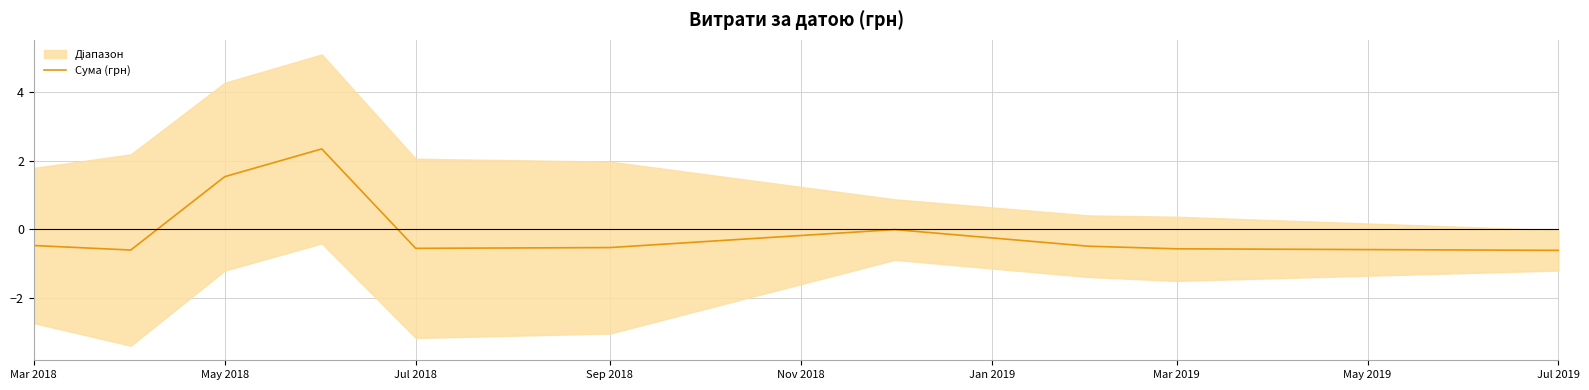

What is the highest value of the Сума (грн) series?

2.3